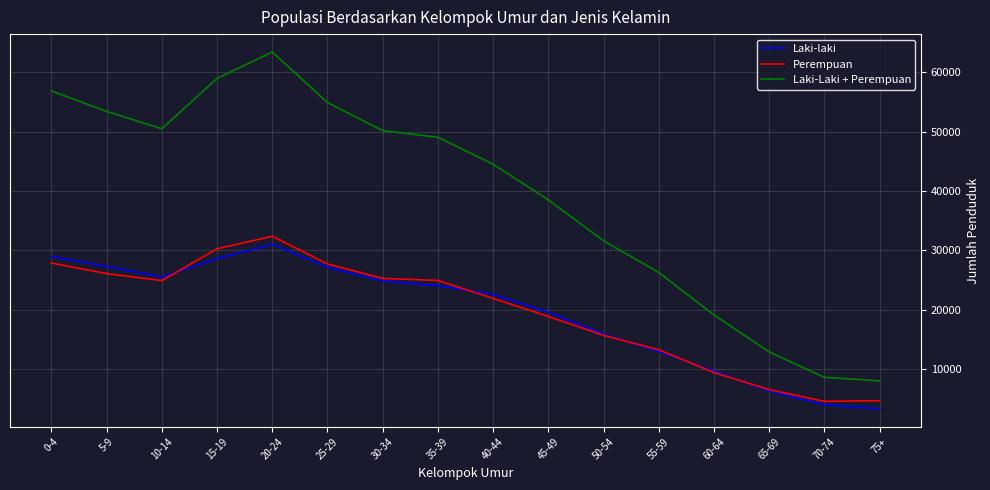

True or false: Laki-Laki + Perempuan has a value of 54894 at 25-29.

True